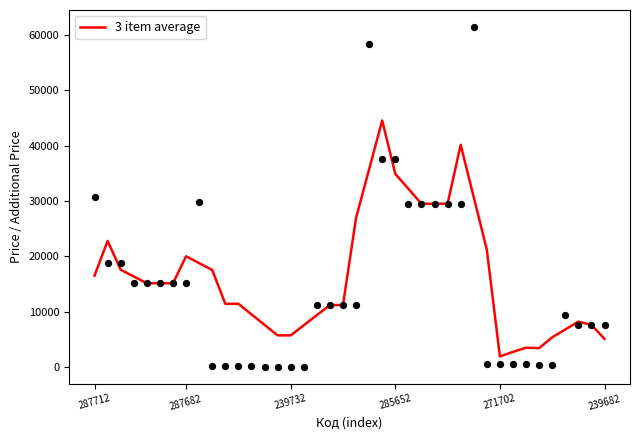

Between 28 and 30, which is larger?

28